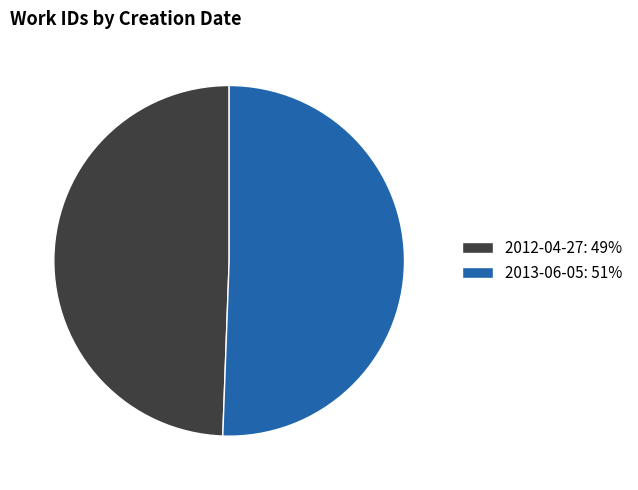

Rank the categories by value from highest to lowest.

2013-06-05, 2012-04-27